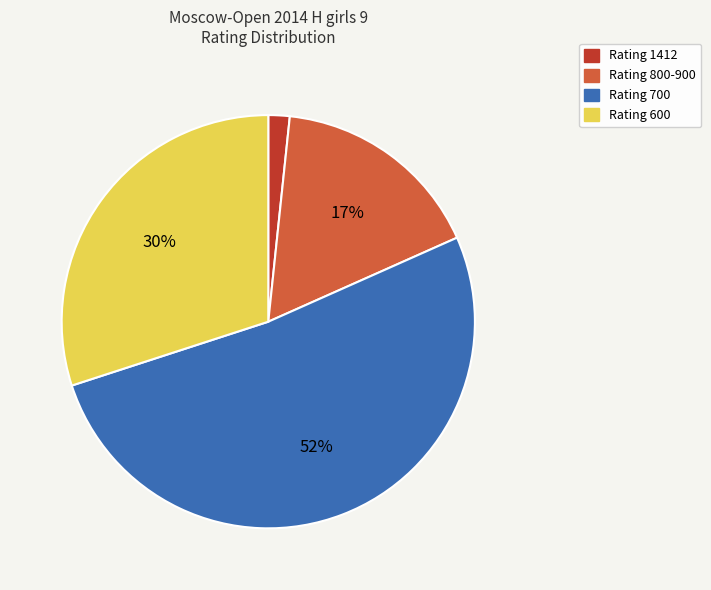

Is the sum of Rating 600 and Rating 1412 greater than half?

No